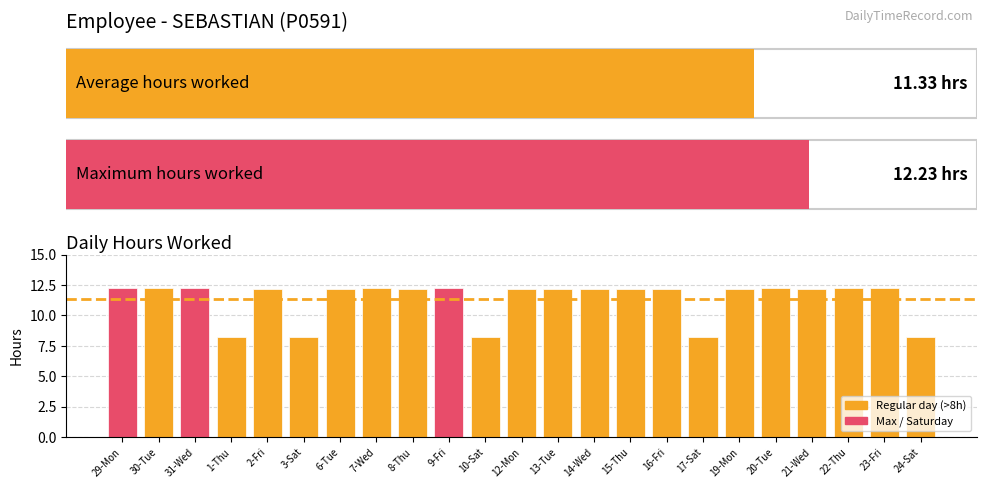

What is the label of the 15th bar from the right?

8-Thu